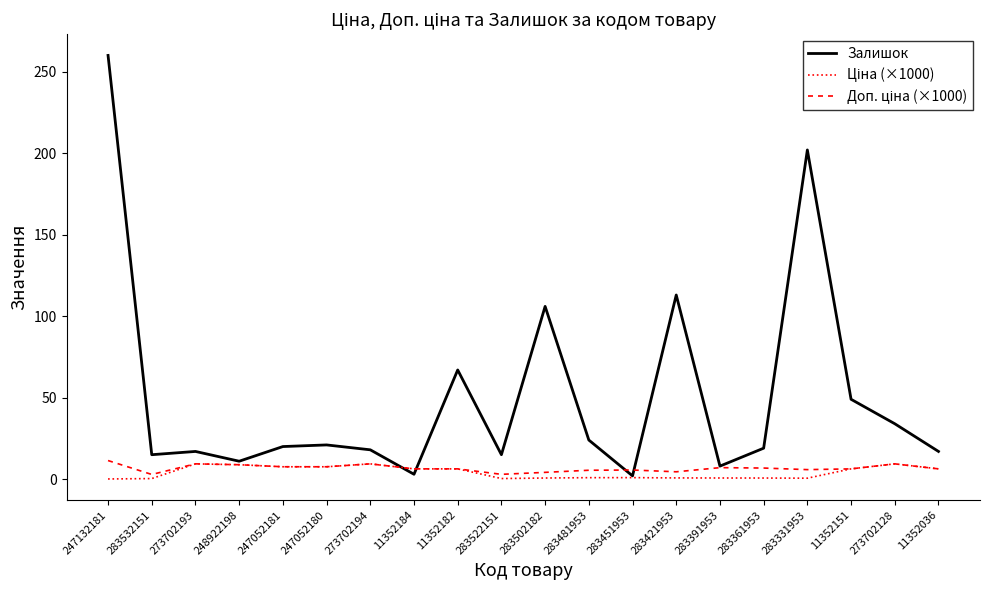

Which series changed the most between 247052181 and 283502182?

Залишок